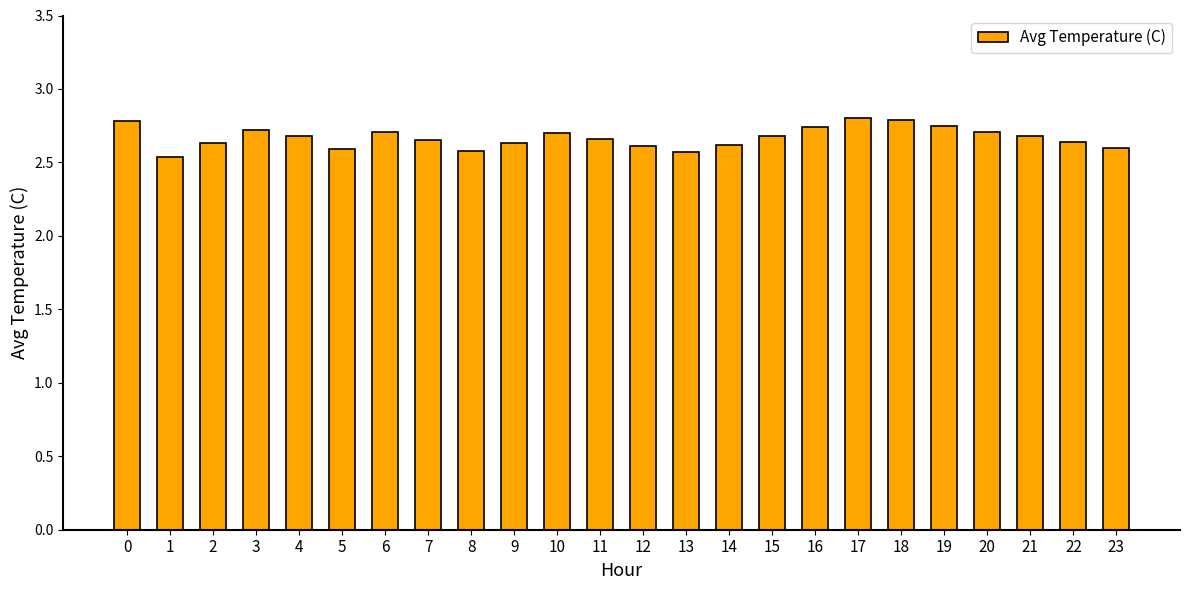

Where is the data nearest to the value 2?

1